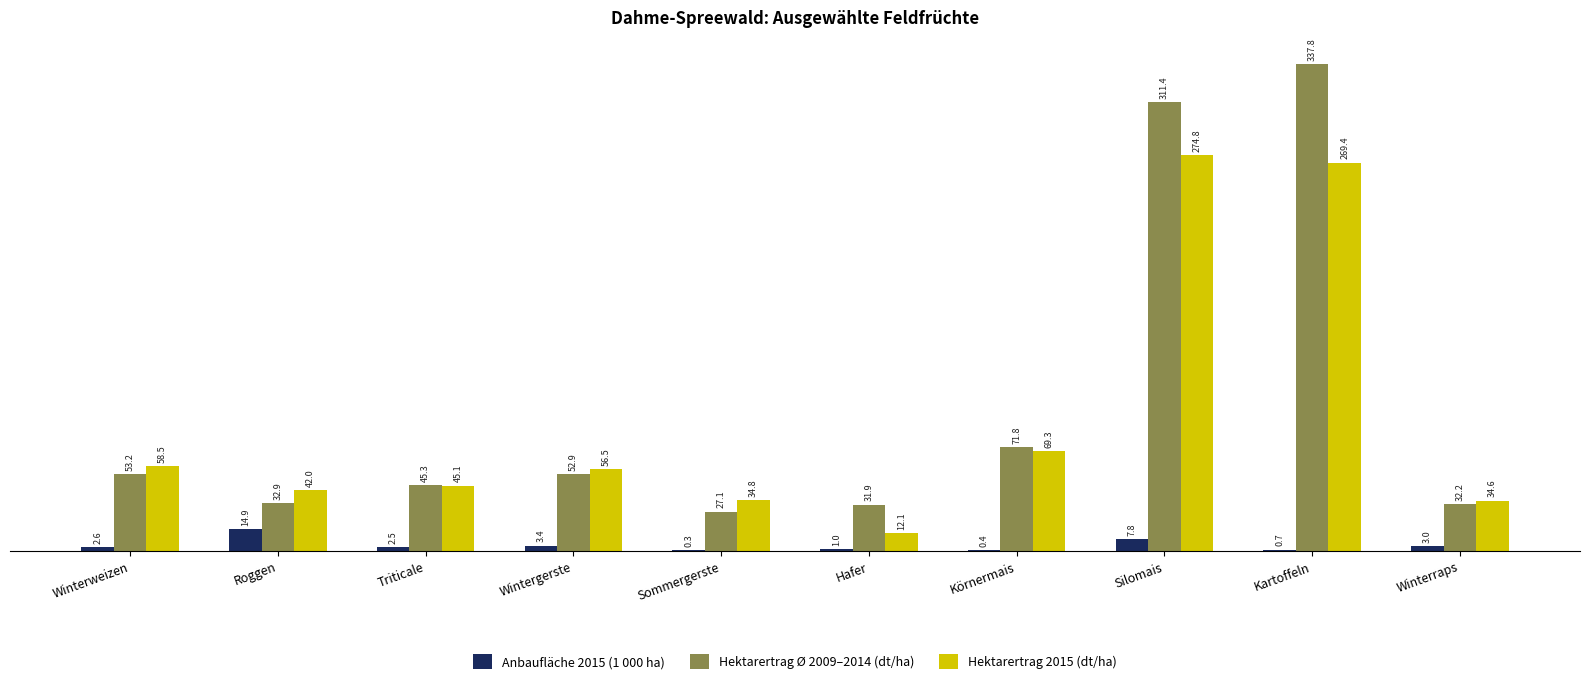

Reading left to right, extract all data points from this chart.

Anbaufläche 2015 (1 000 ha): 2.6	14.9	2.5	3.4	0.3	1.0	0.4	7.8	0.7	3.0
Hektarertrag Ø 2009–2014 (dt/ha): 53.2	32.9	45.3	52.9	27.1	31.9	71.8	311.4	337.8	32.2
Hektarertrag 2015 (dt/ha): 58.5	42.0	45.1	56.5	34.8	12.1	69.3	274.8	269.4	34.6